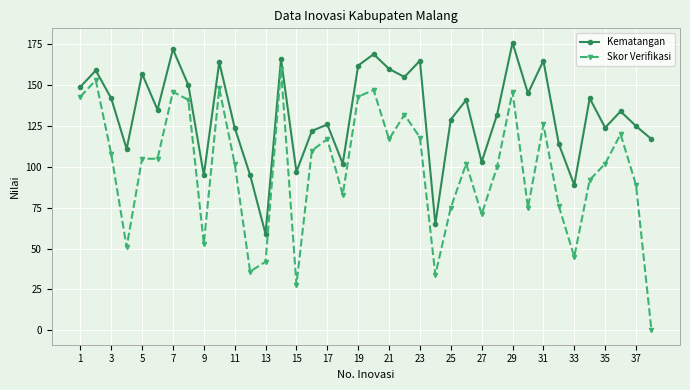

True or false: Skor Verifikasi and Kematangan intersect in this chart.

False